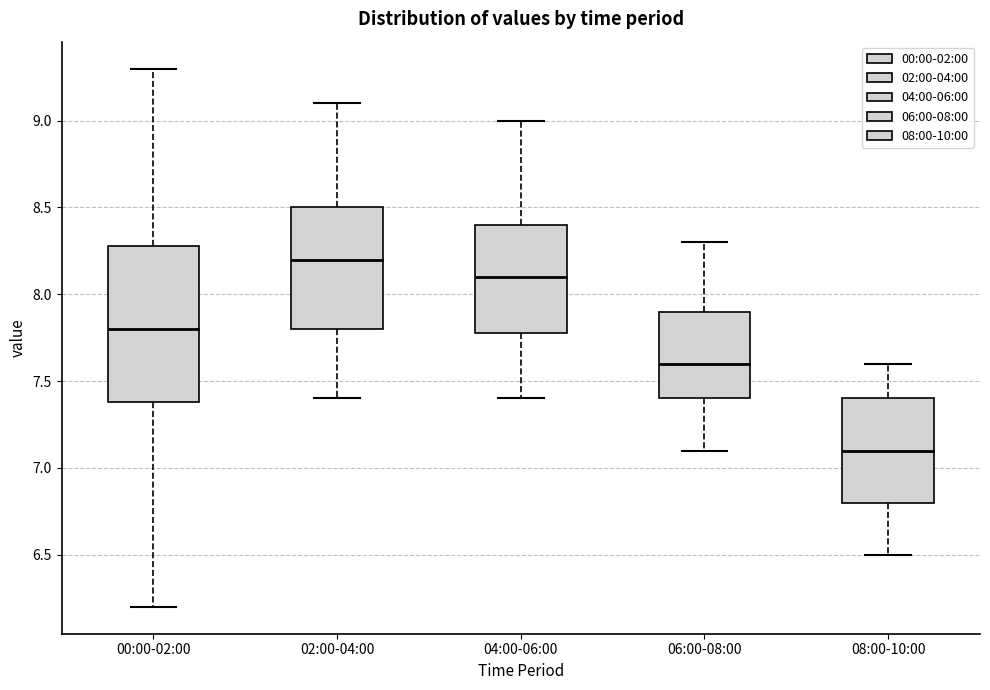

Where is the lower edge of the box for 08:00-10:00 on the y-axis? The values are not printed on the chart, so give them approximately, as read against the axis.

6.8